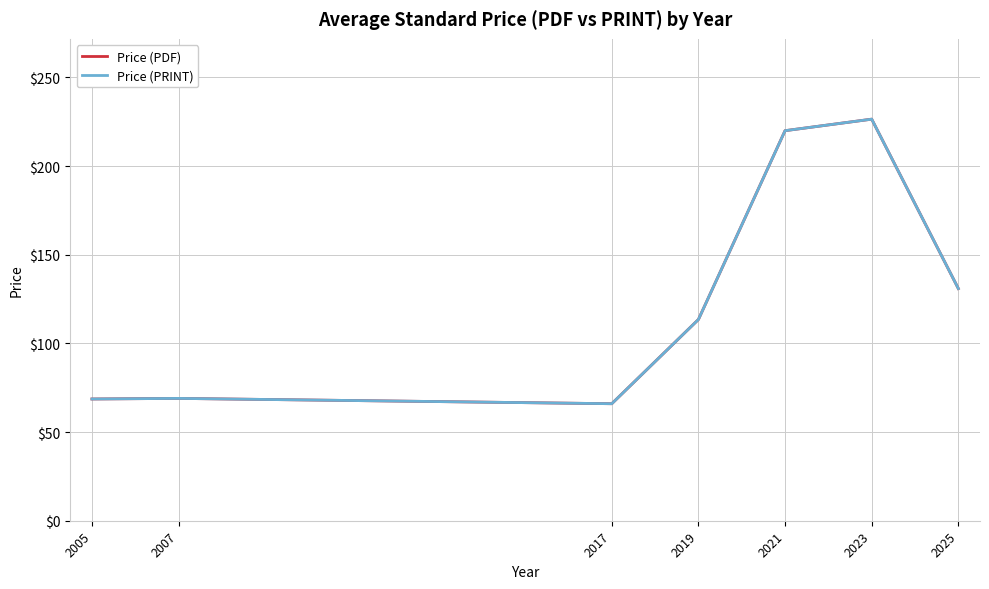

Reading left to right, transcribe all the data shown in this chart.

Price (PDF): 68.7	69.0	66.0	113.5	220.0	226.5	131.0
Price (PRINT): 68.7	69.0	66.0	113.5	220.0	226.5	131.0